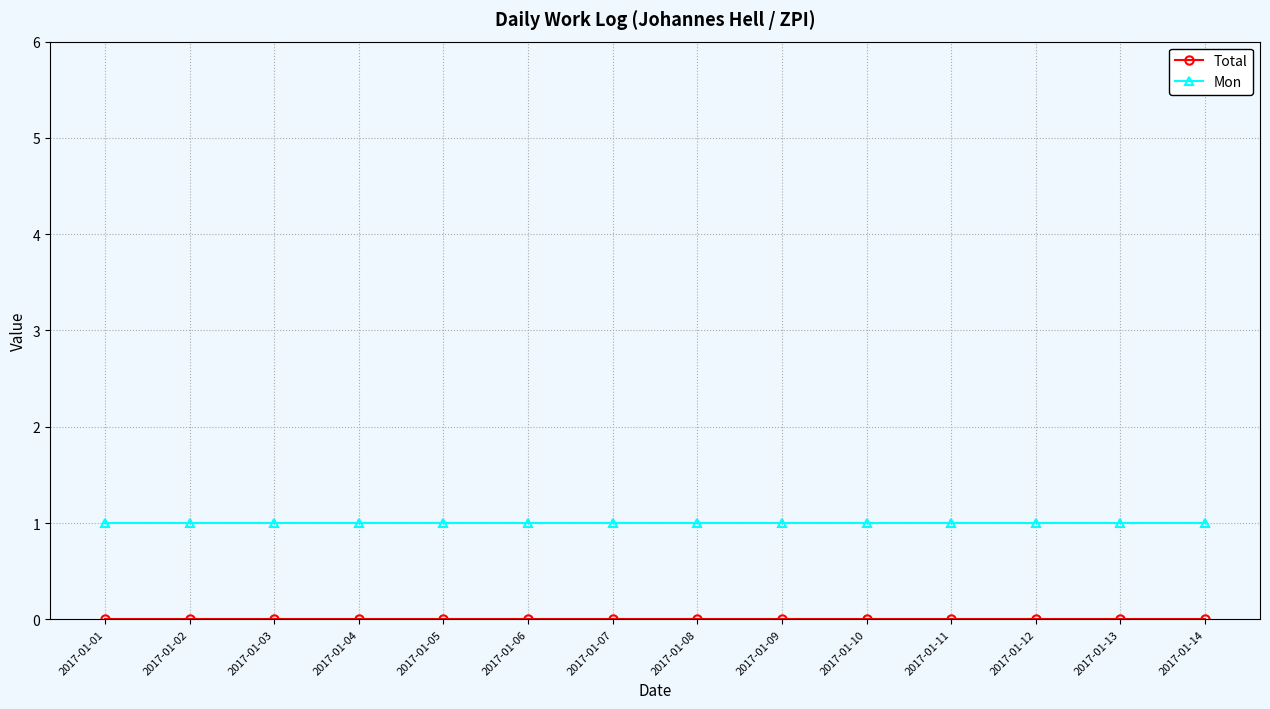

Which series has the largest total across all categories?

Mon